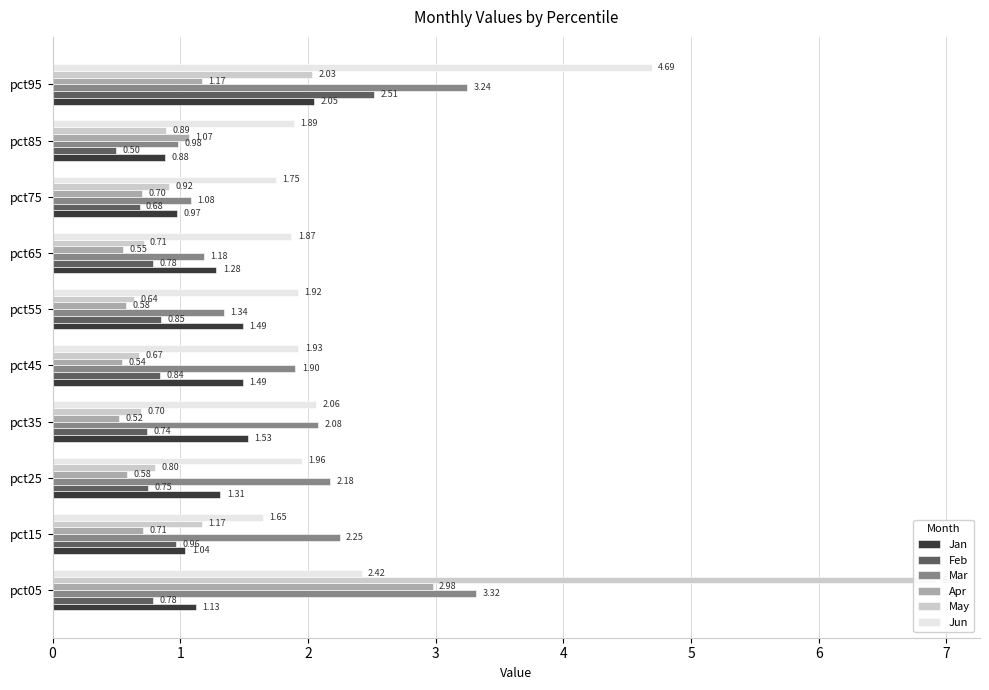

Is it true that Feb equals 0.8 at 4?

True